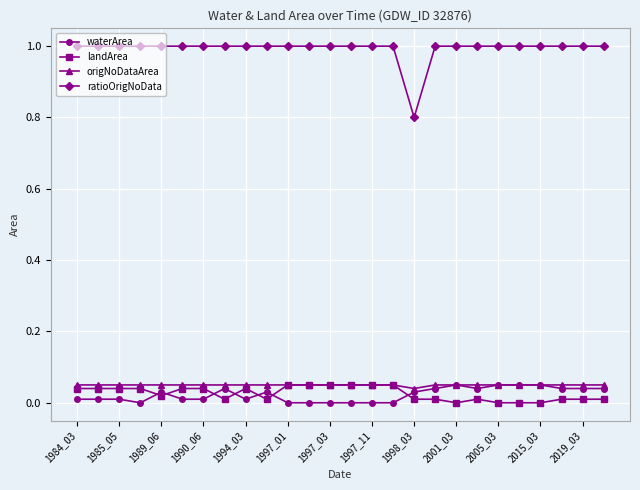

Does the chart display data point markers on the line(s)?

Yes